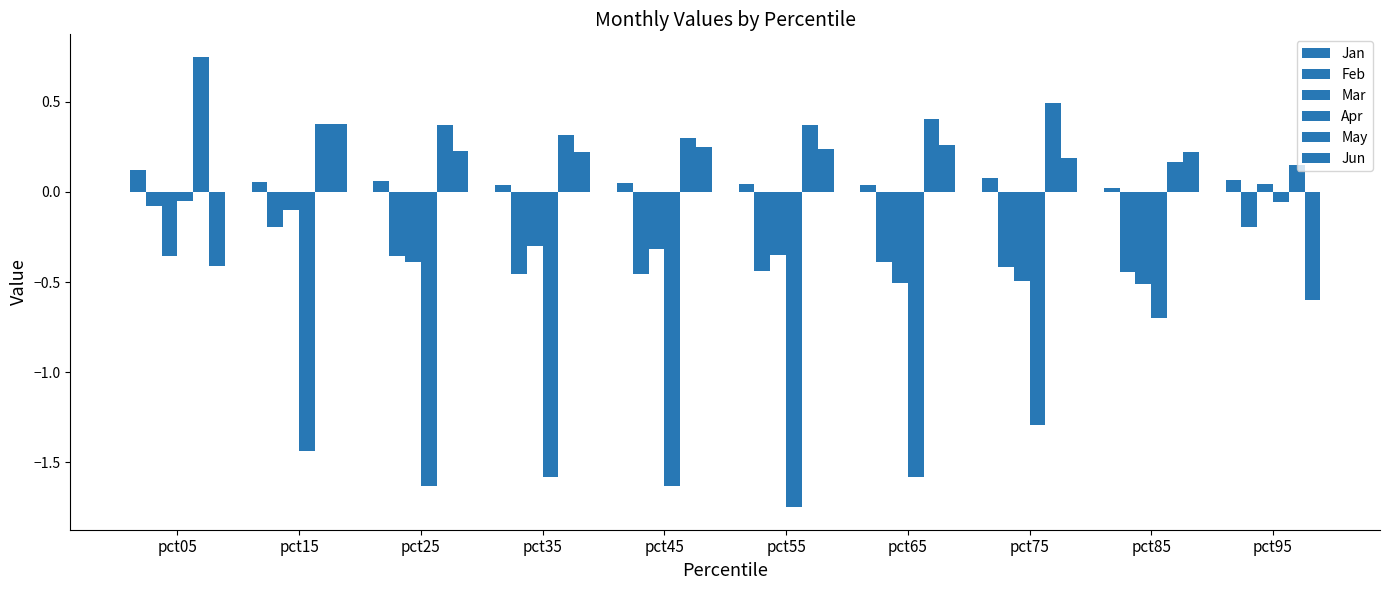

Count the number of categories in the chart.

10